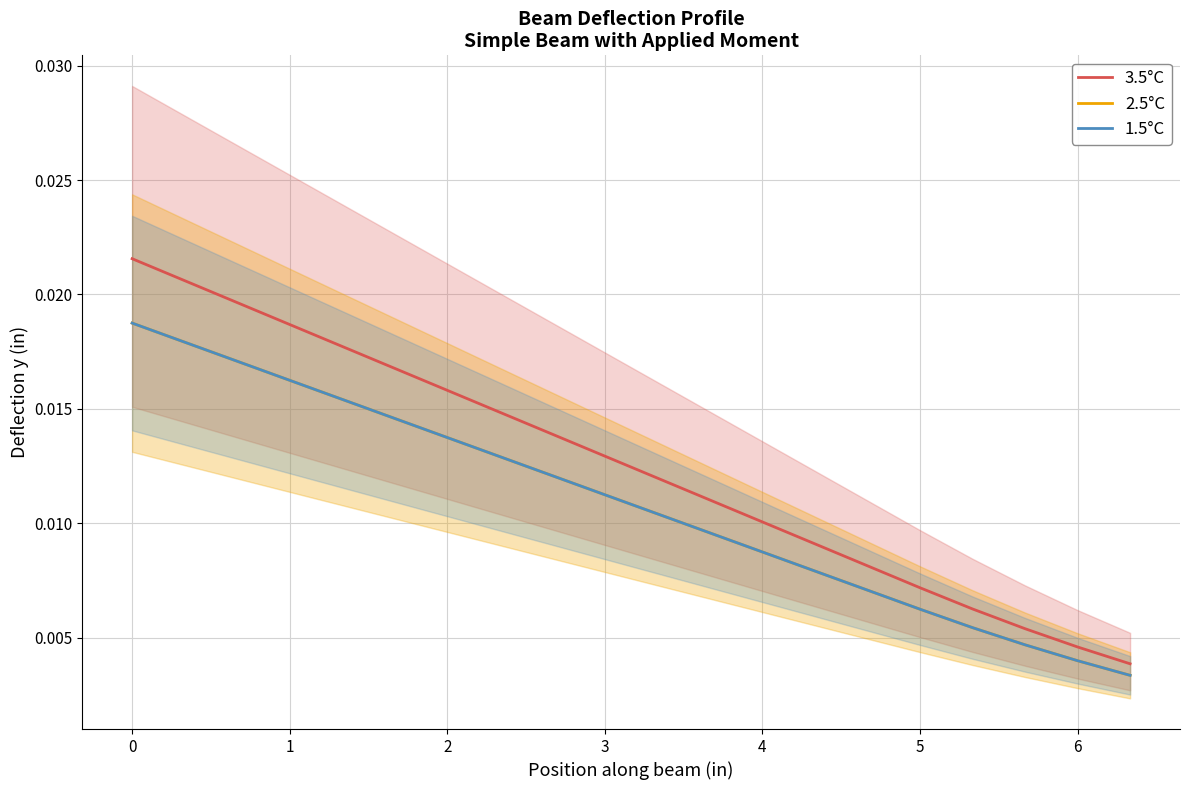

What is the sum of all 1.5°C values?

0.2